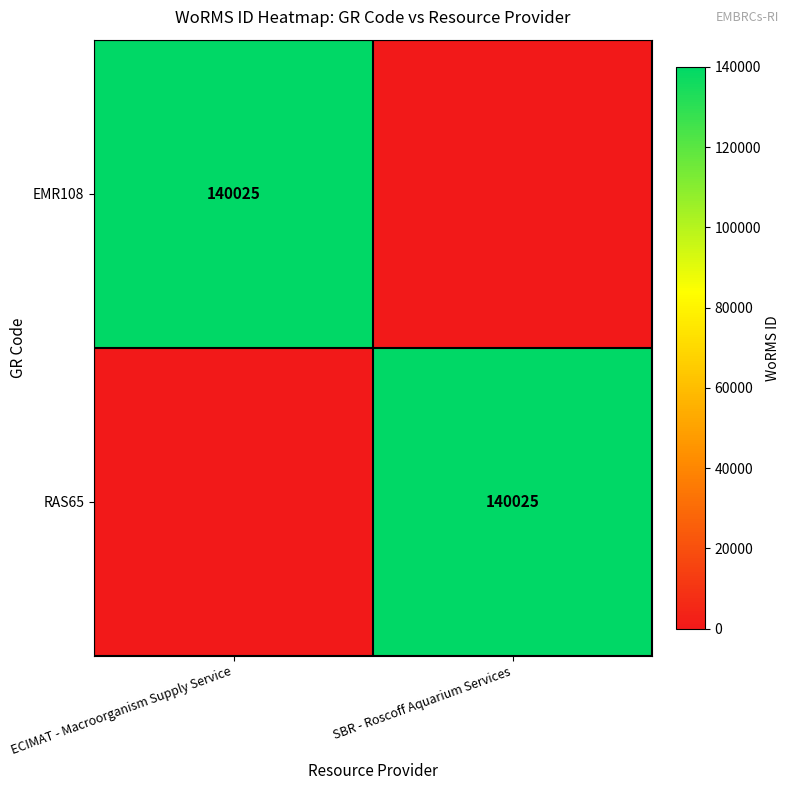

The RAS65 series shows 140025 at SBR - Roscoff Aquarium Services. True or false?

True